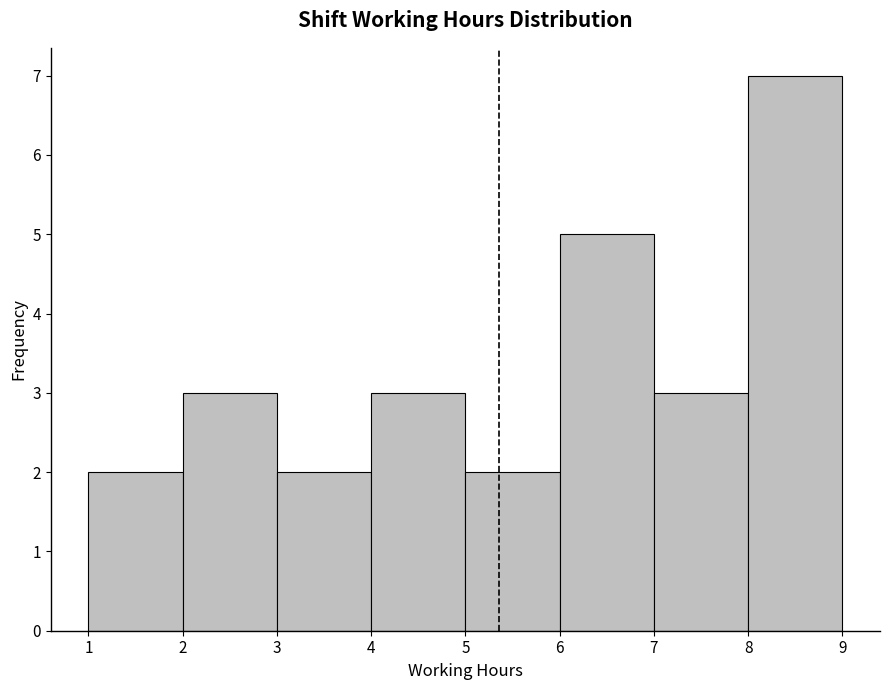

Reading left to right, list every bar in this chart as the range it spans on the x-axis followed by its height. The values are not printed on the chart, so give them approximately, as read against the axis.

1 to 2: 2
2 to 3: 3
3 to 4: 2
4 to 5: 3
5 to 6: 2
6 to 7: 5
7 to 8: 3
8 to 9: 7